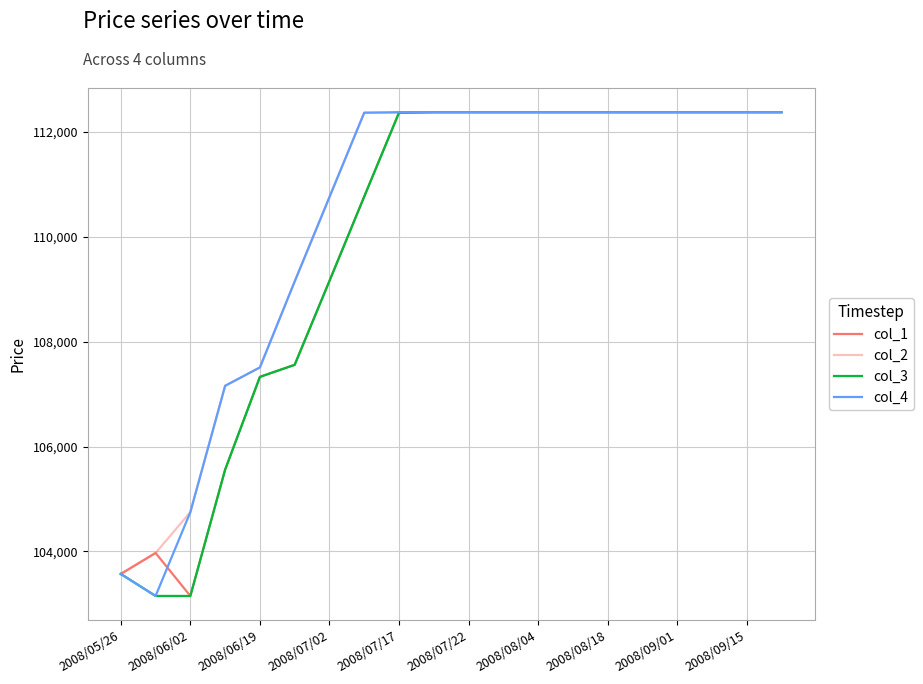

Reading right to left, what are all the values shown in this chart?

col_1: 112380	112380	112380	112380	112380	112380	112380	112380	112380	112380	112380	112370	110770	109160	107560	107330	105560	103150	103970	103570
col_2: 112380	112380	112380	112380	112380	112380	112380	112380	112380	112380	112380	112370	112370	110760	109150	107510	107160	104750	103970	103570
col_3: 112380	112380	112380	112380	112380	112380	112380	112380	112380	112380	112380	112370	110770	109160	107560	107330	105560	103150	103150	103570
col_4: 112380	112380	112380	112380	112380	112380	112380	112380	112380	112380	112380	112380	112370	110760	109150	107510	107160	104750	103150	103570